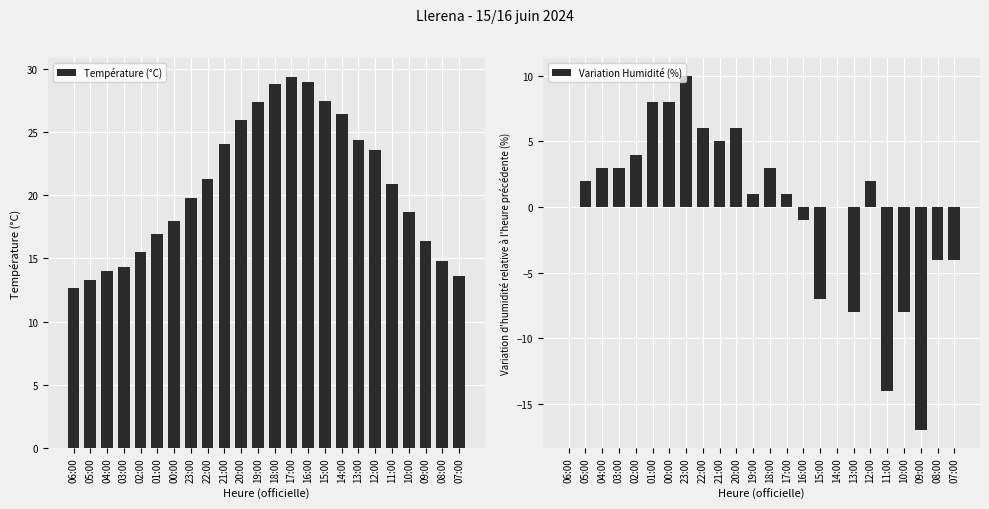

Are the bars horizontal?

No